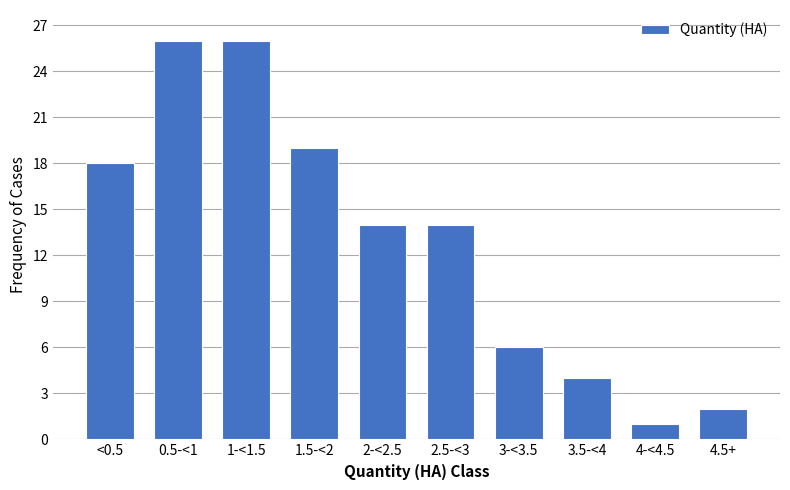

Reading left to right, transcribe all the data shown in this chart.

<0.5=18	0.5-<1=26	1-<1.5=26	1.5-<2=19	2-<2.5=14	2.5-<3=14	3-<3.5=6	3.5-<4=4	4-<4.5=1	4.5+=2